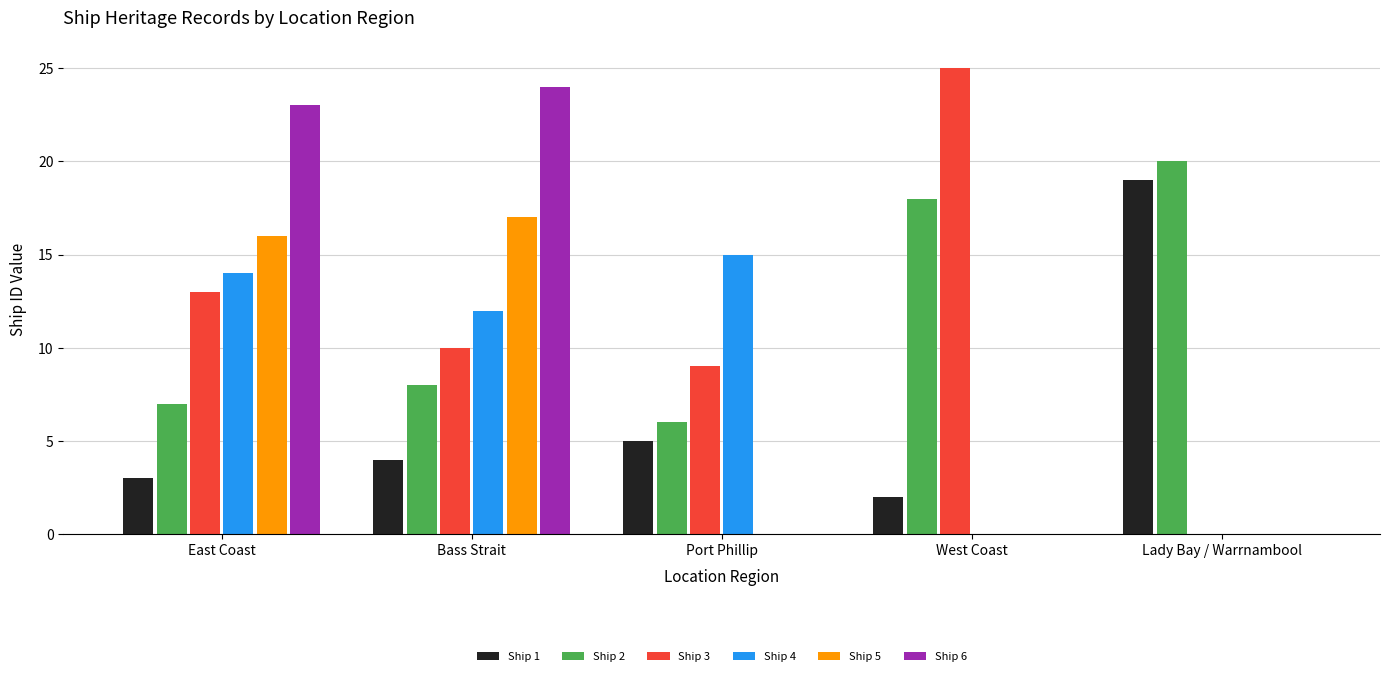

Reading right to left, transcribe all the data shown in this chart.

Ship 1: Lady Bay / Warrnambool=19	West Coast=2	Port Phillip=5	Bass Strait=4	East Coast=3
Ship 2: Lady Bay / Warrnambool=20	West Coast=18	Port Phillip=6	Bass Strait=8	East Coast=7
Ship 3: Lady Bay / Warrnambool=0	West Coast=25	Port Phillip=9	Bass Strait=10	East Coast=13
Ship 4: Lady Bay / Warrnambool=0	West Coast=0	Port Phillip=15	Bass Strait=12	East Coast=14
Ship 5: Lady Bay / Warrnambool=0	West Coast=0	Port Phillip=0	Bass Strait=17	East Coast=16
Ship 6: Lady Bay / Warrnambool=0	West Coast=0	Port Phillip=0	Bass Strait=24	East Coast=23